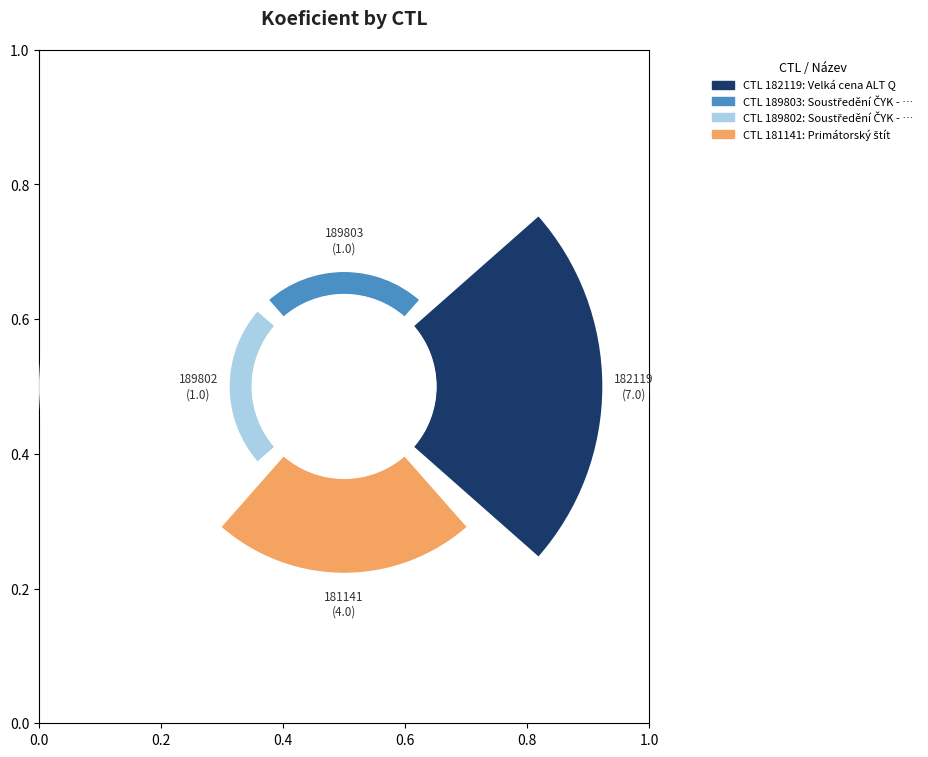

The 189803 slice represents 22% of the pie. True or false?

False